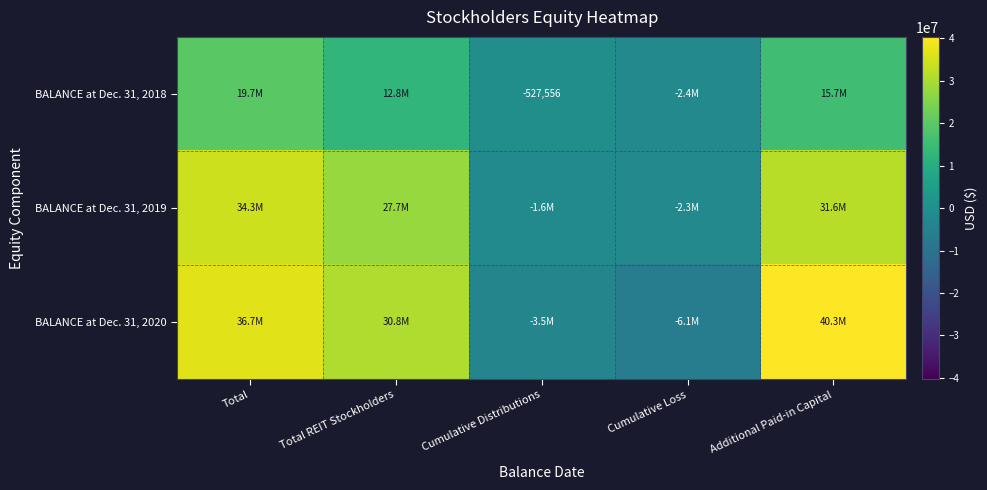

How many values in BALANCE at Dec. 31, 2018 are above zero?

3